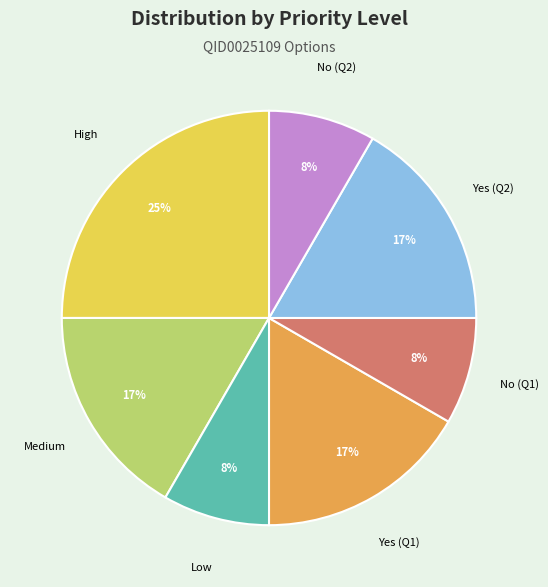

Which slice is the largest?

High